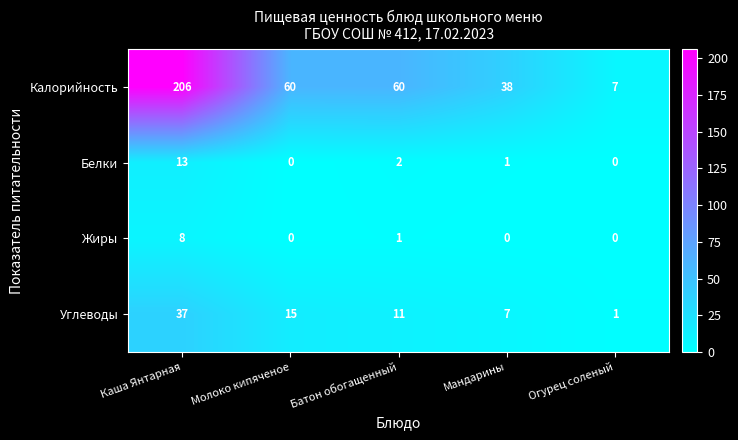

Between Молоко кипяченое and Мандарины, which series saw the biggest shift?

Калорийность